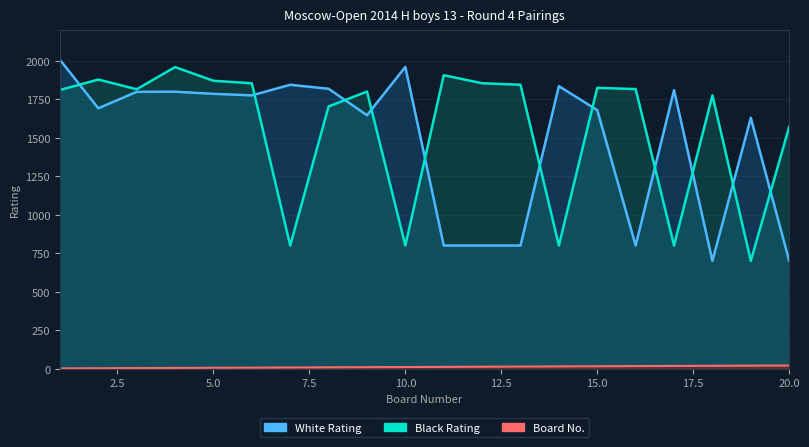

True or false: White Rating and Board Number intersect in this chart.

False